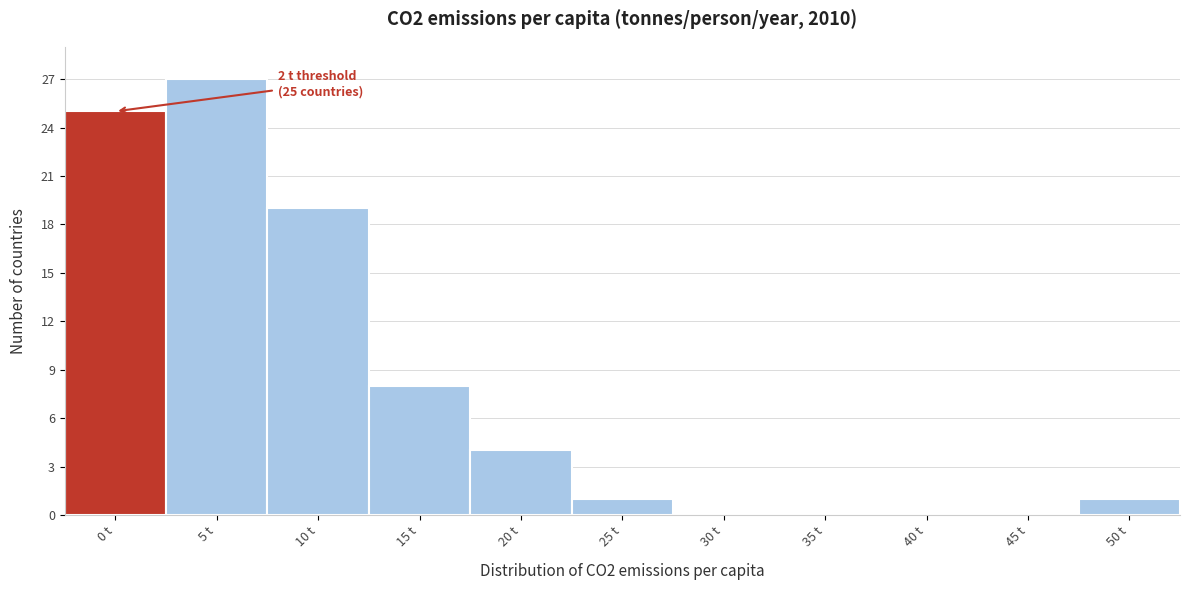

Reading left to right, list all the values displayed in this chart.

0 t=25	5 t=27	10 t=19	15 t=8	20 t=4	25 t=1	30 t=0	35 t=0	40 t=0	45 t=0	50 t=1